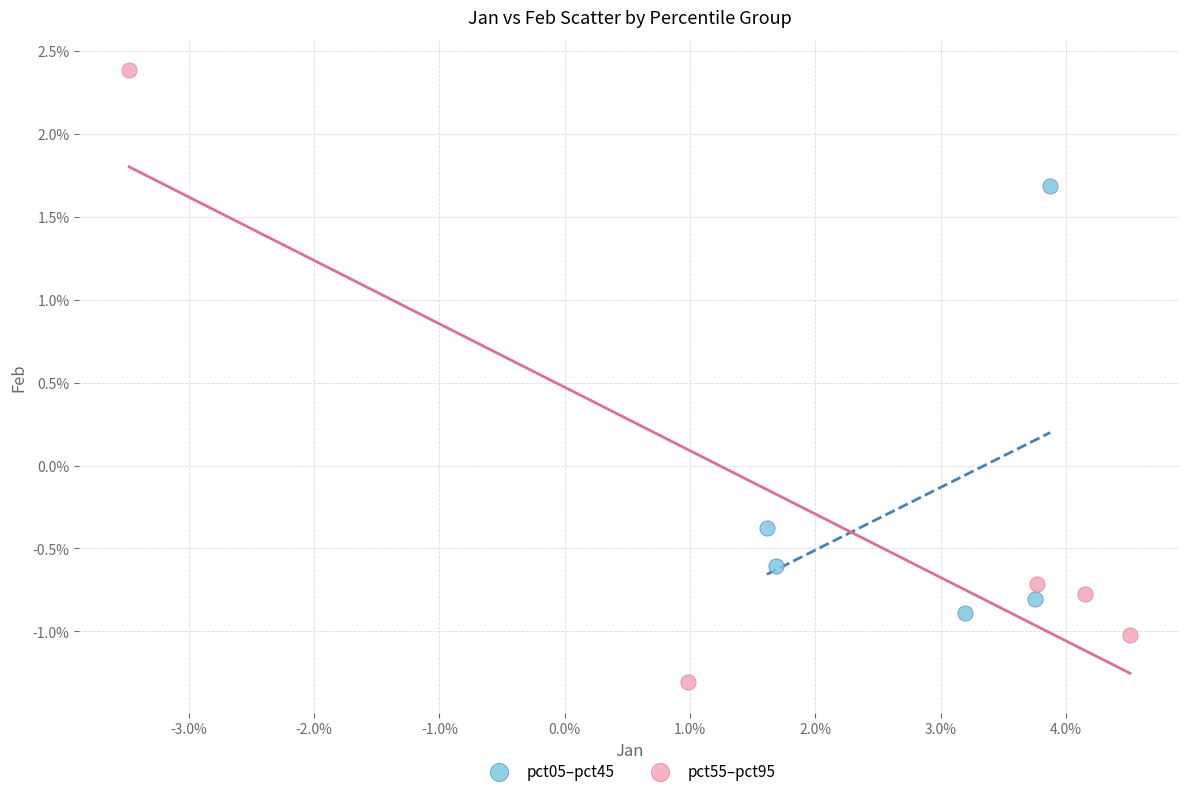

What are all the series names shown in the legend?

pct05–pct45, pct55–pct95